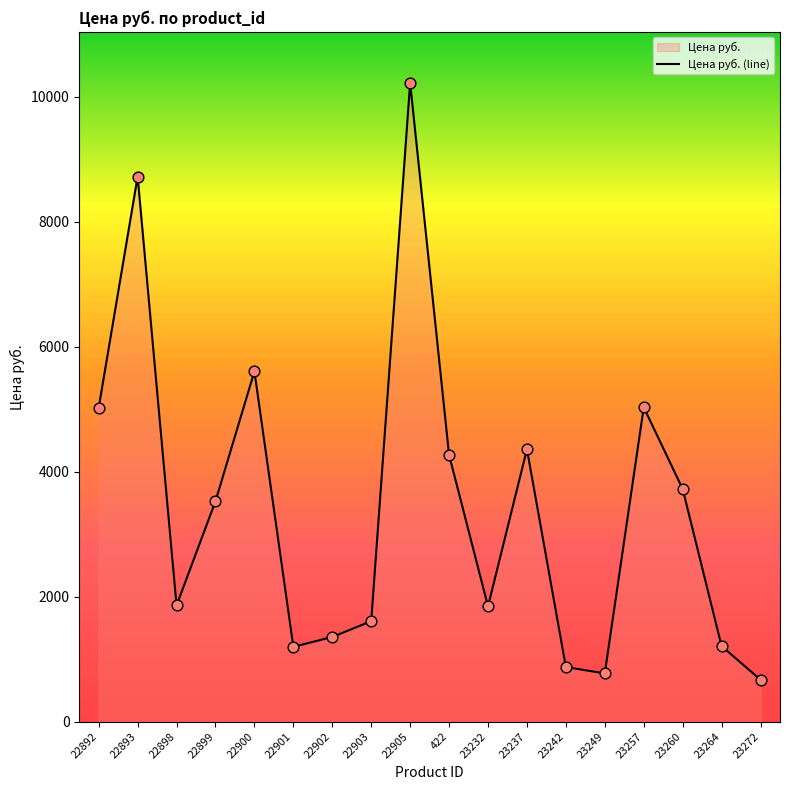

What is the change in value from 22902 to 22903?

+253